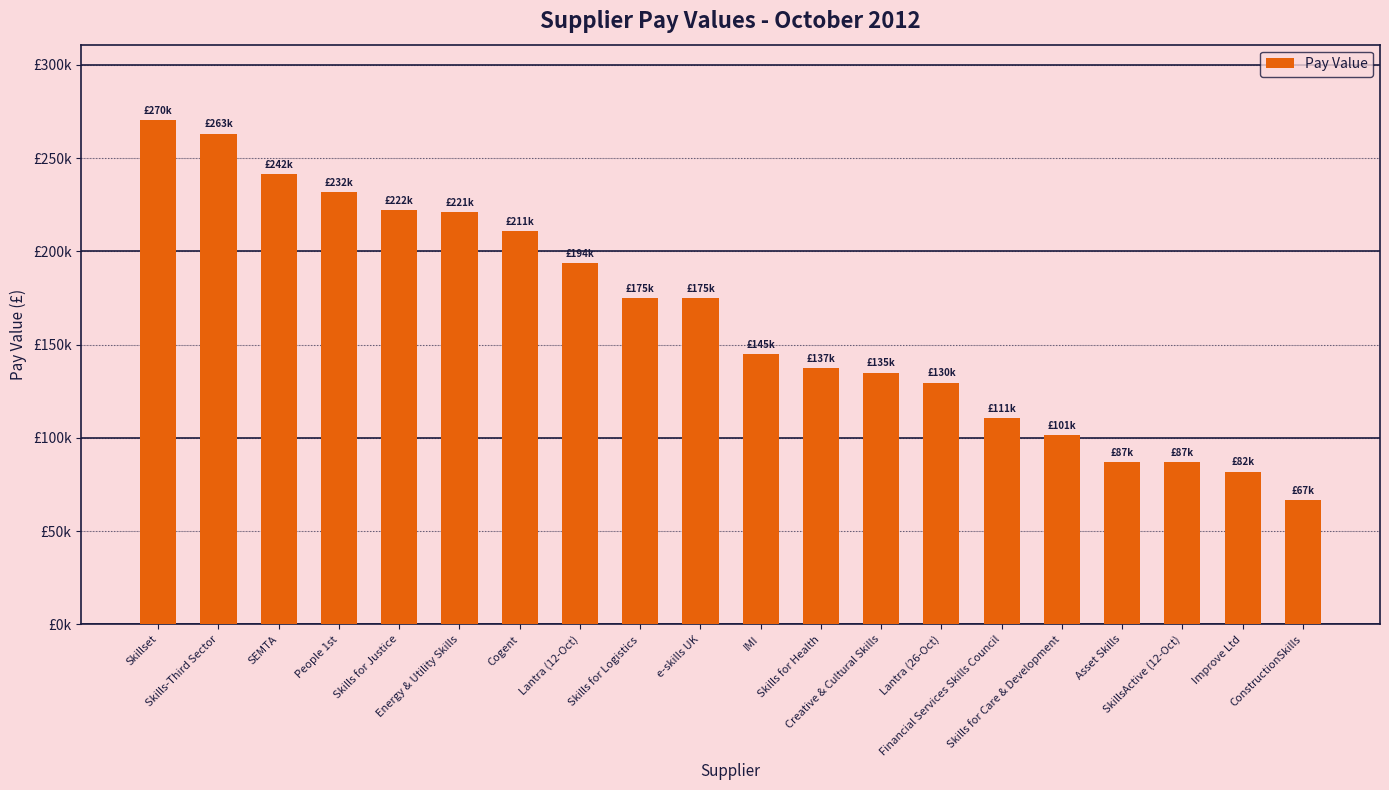

What is the sum of all values?

3285976.5